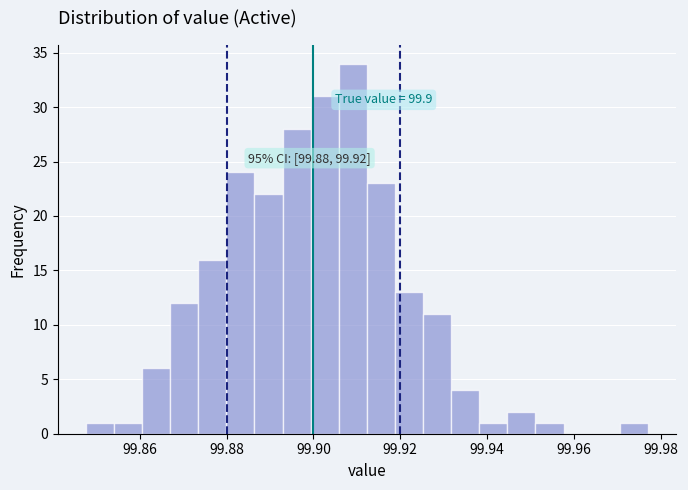

Read against the x-axis, roughly where is the centre of the tallest bar?

99.910